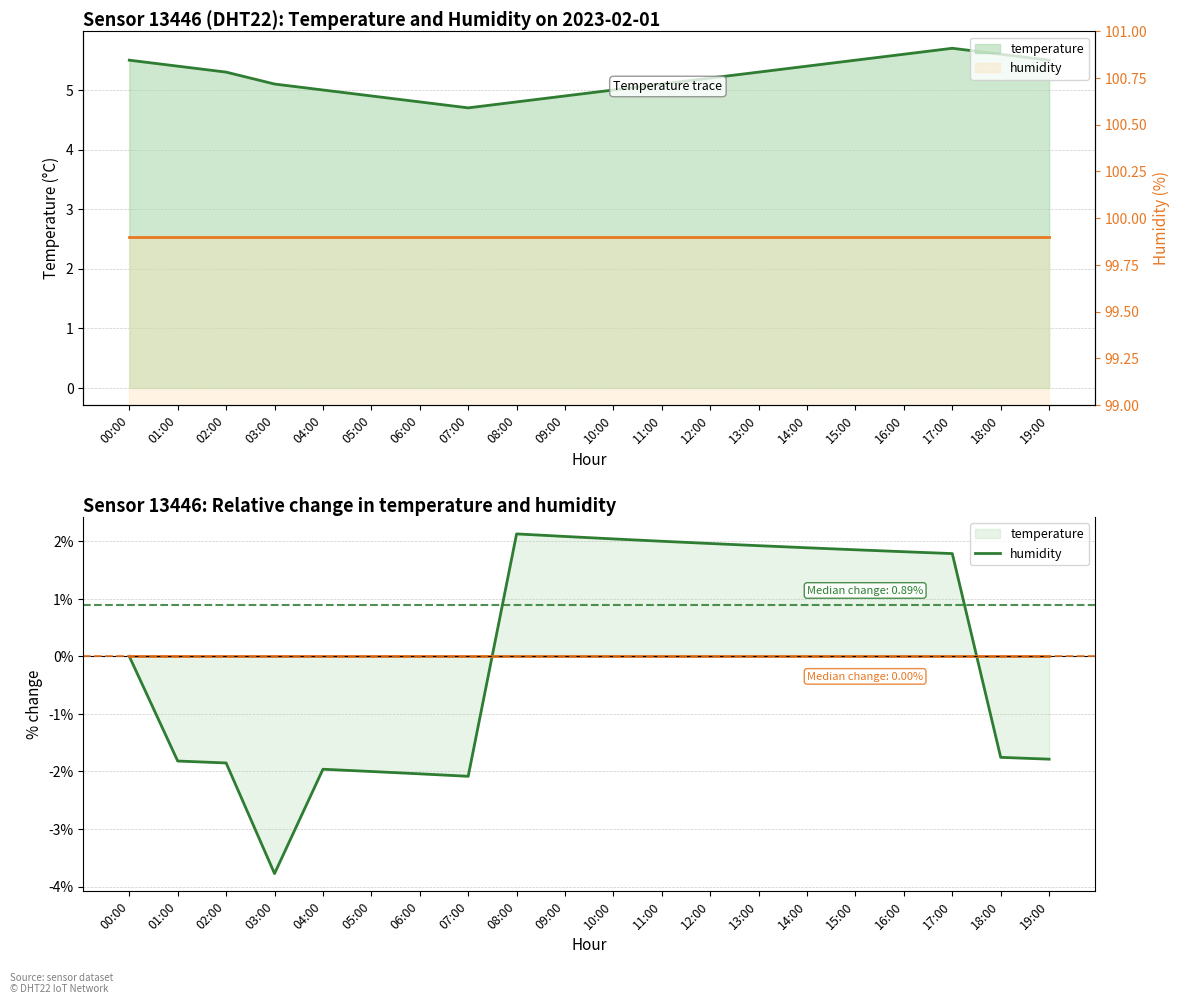

What is the spread (max minus min) of values at 05:00?

101.9